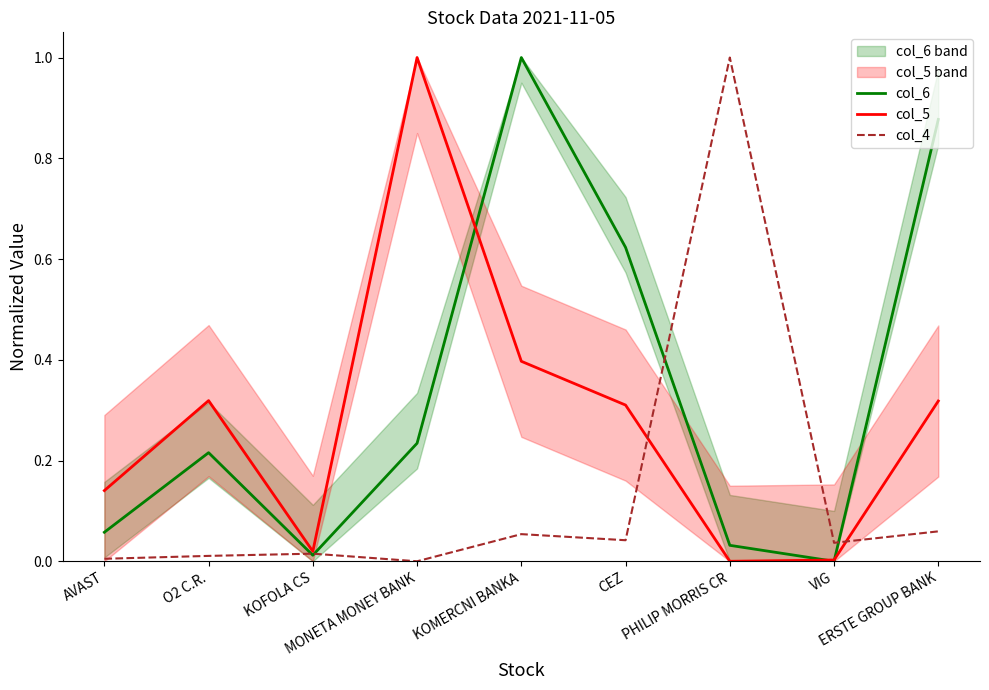

What are all the series names shown in the legend?

col_6, col_5, col_4